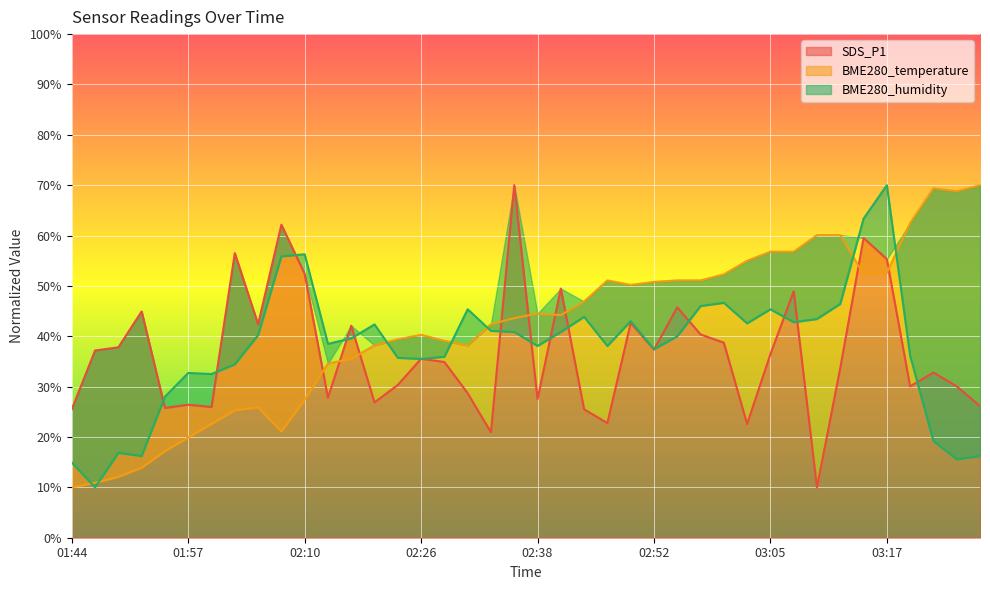

Reading right to left, what are all the values shown in this chart?

SDS_P1: 03:27=26.1	03:24=30.1	03:22=32.8	03:20=30.1	03:17=55.3	03:15=59.5	03:12=33.7	03:10=10.0	03:08=48.9	03:05=36.4	03:02=22.6	03:00=38.7	02:57=40.4	02:55=45.7	02:52=37.4	02:49=42.6	02:46=22.8	02:44=25.5	02:41=49.5	02:38=27.5	02:36=70.0	02:33=20.9	02:31=28.7	02:28=34.9	02:26=35.5	02:23=30.3	02:21=26.9	02:15=42.1	02:12=27.8	02:10=52.4	02:07=62.2	02:05=42.4	02:02=56.5	02:00=26.0	01:57=26.4	01:55=25.8	01:52=44.9	01:49=37.8	01:47=37.2	01:44=25.5
BME280_temperature: 03:27=70.0	03:24=68.8	03:22=69.4	03:20=62.5	03:17=52.6	03:15=52.3	03:12=60.1	03:10=60.1	03:08=56.8	03:05=56.8	03:02=55.0	03:00=52.3	02:57=51.1	02:55=51.1	02:52=50.8	02:49=50.2	02:46=51.1	02:44=46.9	02:41=44.2	02:38=44.5	02:36=43.6	02:33=42.4	02:31=38.2	02:28=39.1	02:26=40.3	02:23=39.4	02:21=38.2	02:15=35.5	02:12=34.6	02:10=27.4	02:07=21.1	02:05=25.9	02:02=25.3	02:00=22.6	01:57=19.9	01:55=17.2	01:52=13.9	01:49=12.1	01:47=10.9	01:44=10.0
BME280_humidity: 03:27=16.2	03:24=15.6	03:22=19.2	03:20=36.1	03:17=70.0	03:15=63.4	03:12=46.4	03:10=43.4	03:08=42.8	03:05=45.4	03:02=42.6	03:00=46.6	02:57=46.0	02:55=40.0	02:52=37.4	02:49=43.0	02:46=38.1	02:44=43.9	02:41=40.9	02:38=38.1	02:36=40.9	02:33=41.1	02:31=45.4	02:28=35.9	02:26=35.5	02:23=35.7	02:21=42.4	02:15=39.6	02:12=38.5	02:10=56.3	02:07=55.9	02:05=40.2	02:02=34.4	02:00=32.5	01:57=32.7	01:55=28.0	01:52=16.2	01:49=16.9	01:47=10.0	01:44=14.9